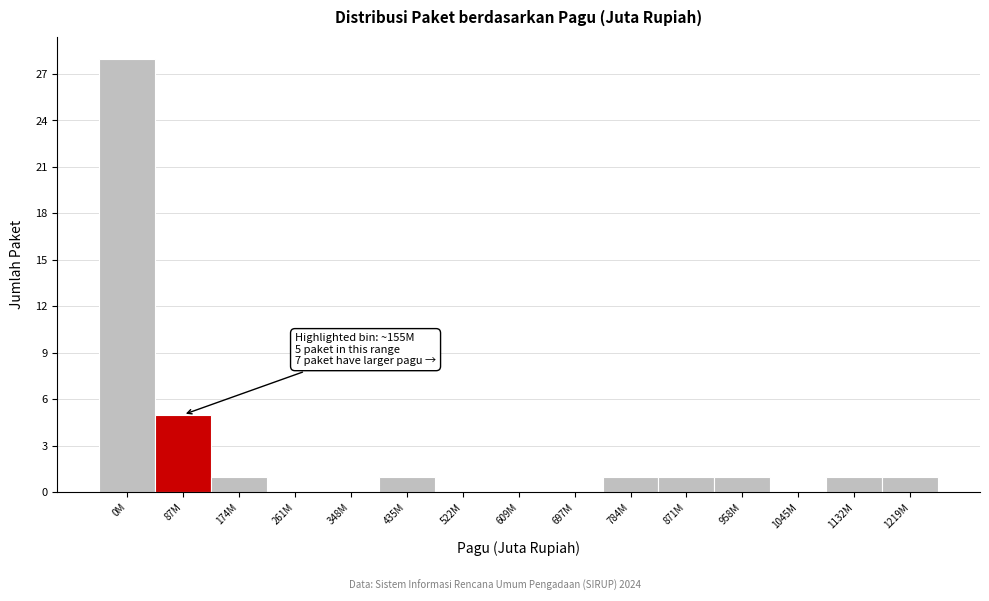

Reading right to left, transcribe all the data shown in this chart.

1219M=1	1132M=1	1045M=0	958M=1	871M=1	784M=1	697M=0	609M=0	522M=0	435M=1	348M=0	261M=0	174M=1	87M=5	0M=28